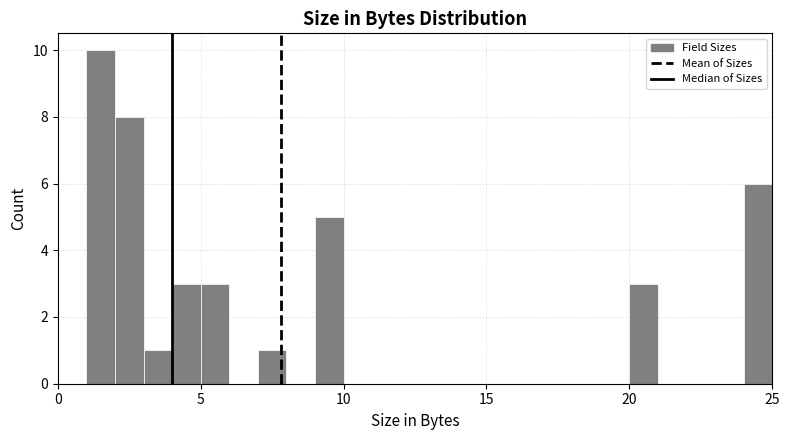

Read against the x-axis, roughly where is the centre of the tallest bar?

1.5